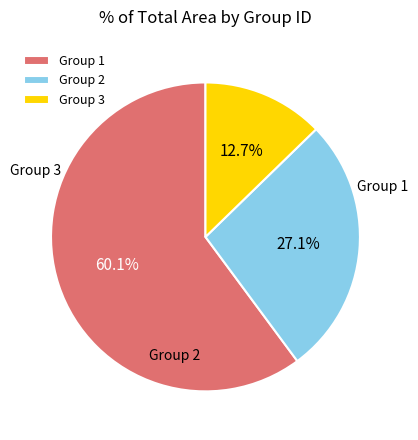

Does Group 1 represent more than half of the total?

Yes